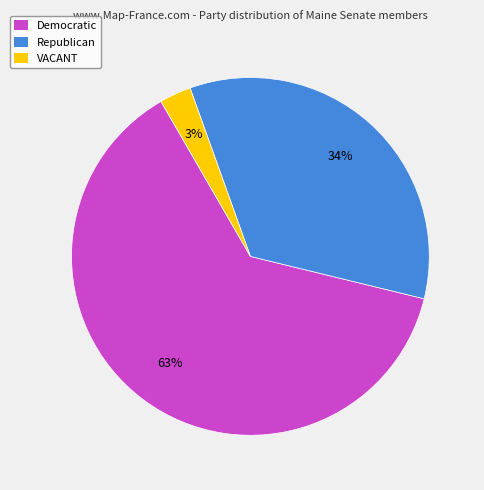

Does Republican represent more than half of the total?

No